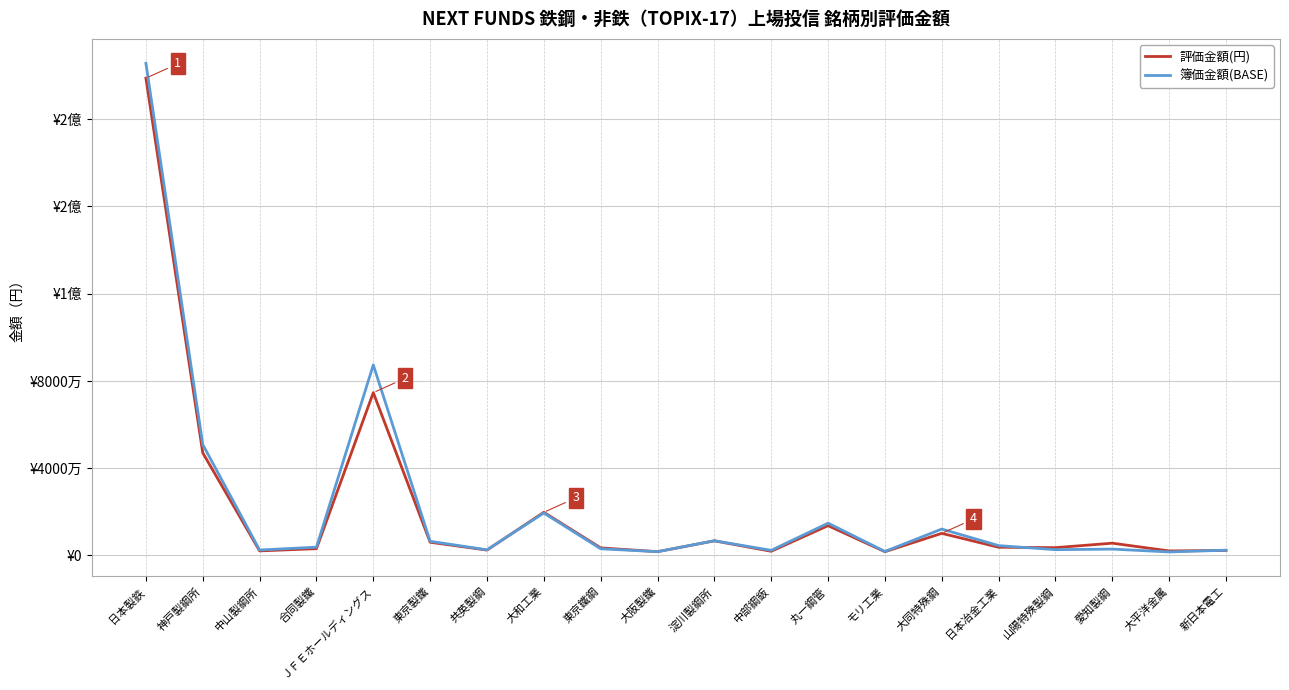

What is the value of the 簿価金額(BASE) point at the 9th from the left?

3038370